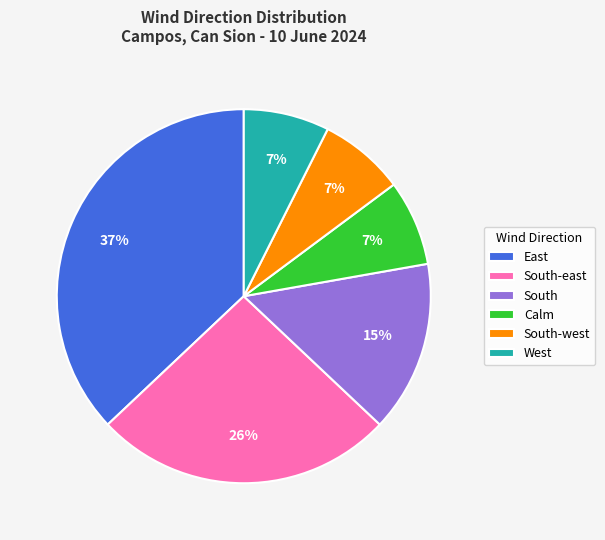

Which slice is the largest?

East